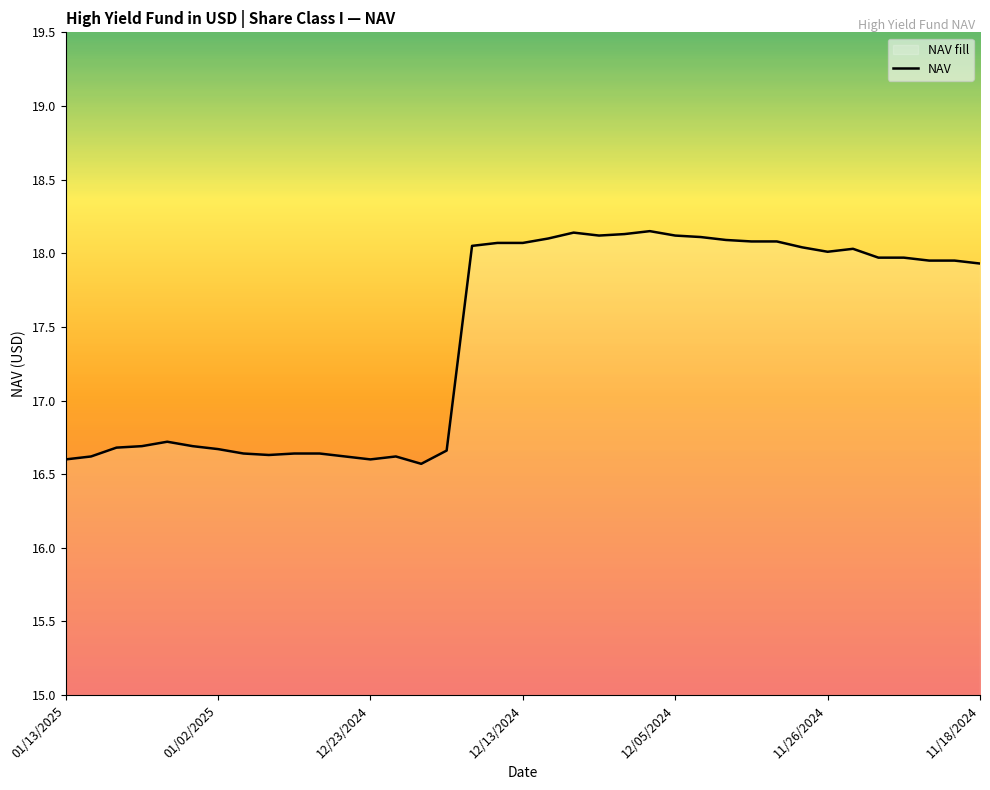

Where is the first local minimum?

8